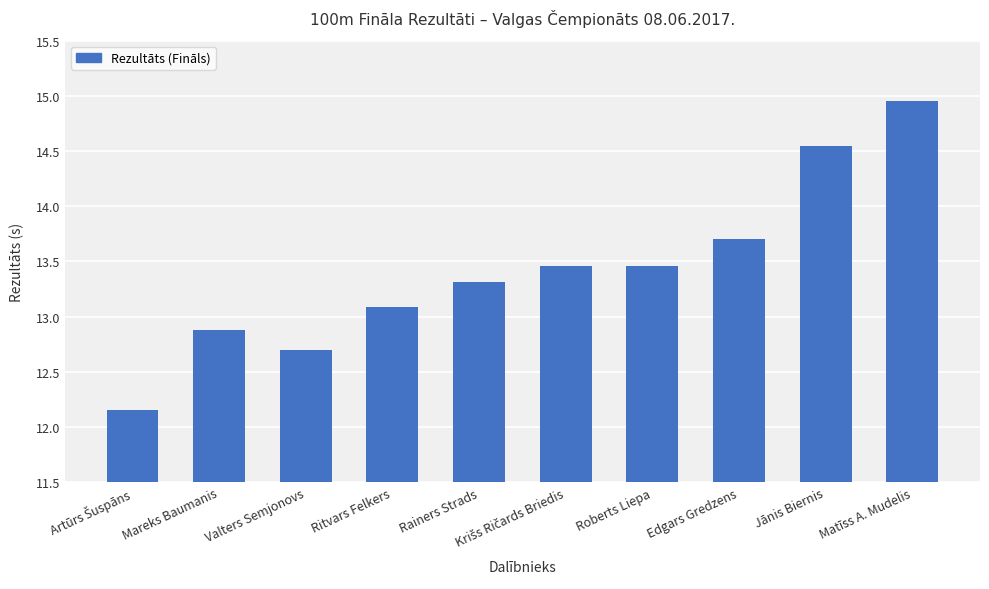

Which category has the highest value across all series?

Matīss A. Mudelis